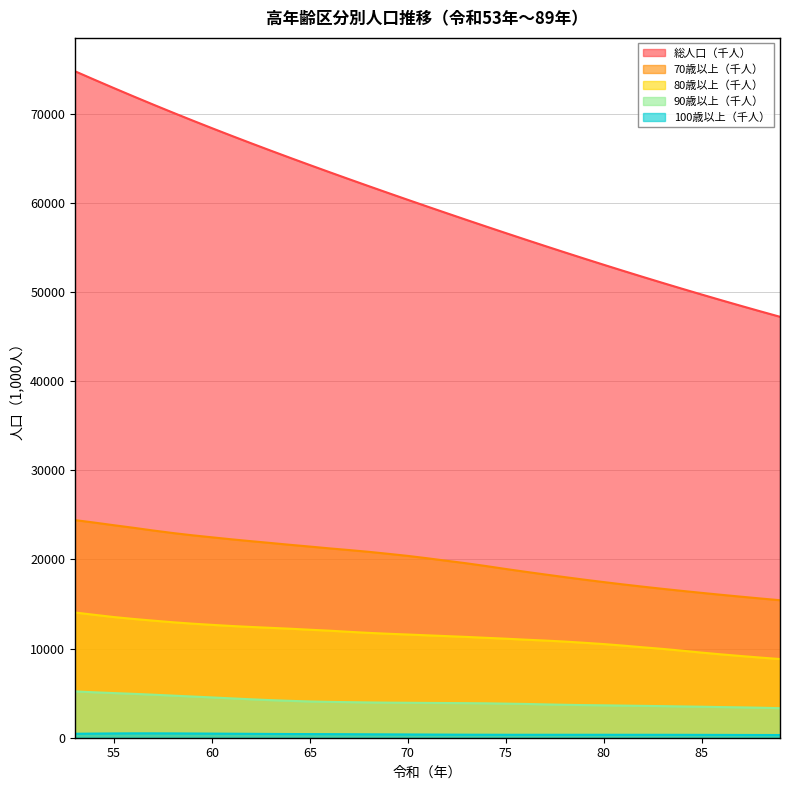

Which series has the largest range (max minus min)?

総人口（千人）